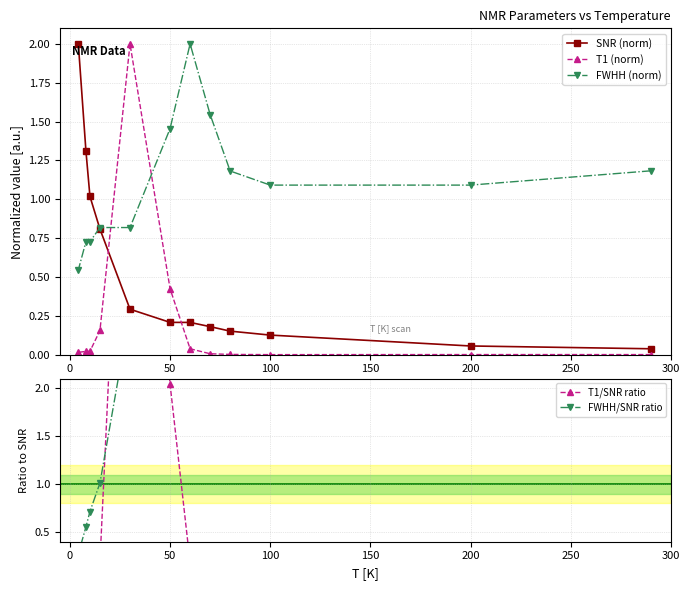

Which series has the largest total across all categories?

FWHH/SNR ratio